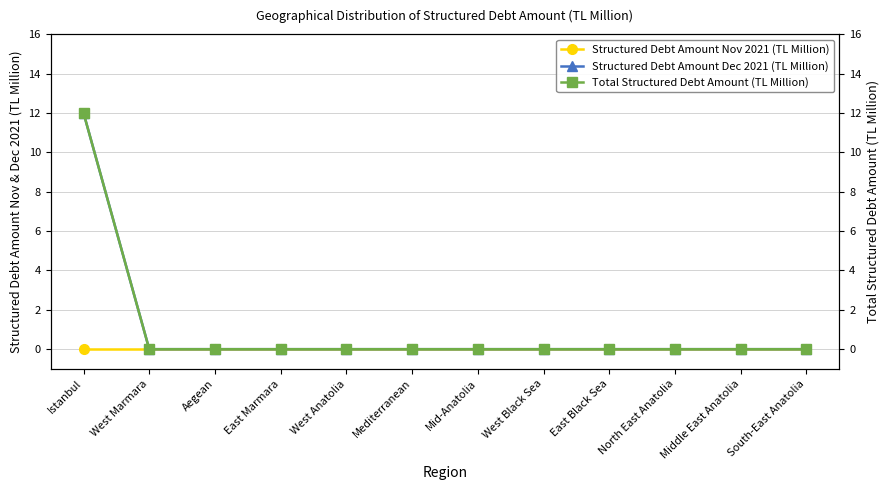

True or false: Structured Debt Amount Nov 2021 (TL Million) has more than 1 points higher than both neighbors.

False